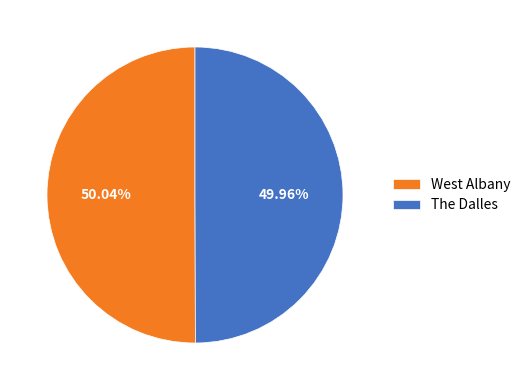

Do West Albany and The Dalles together represent more than half of the pie?

Yes